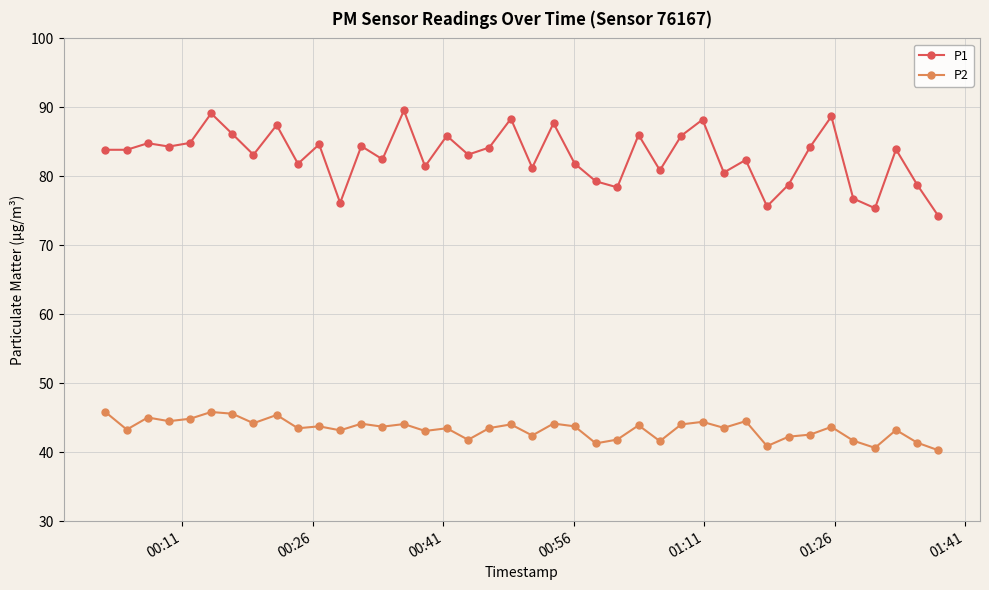

Count the number of categories in the chart.

40